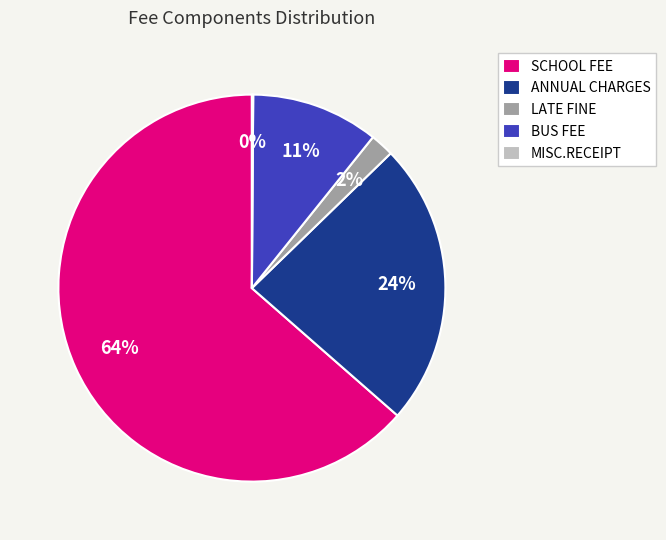

Does SCHOOL FEE account for over 50% of the chart?

Yes